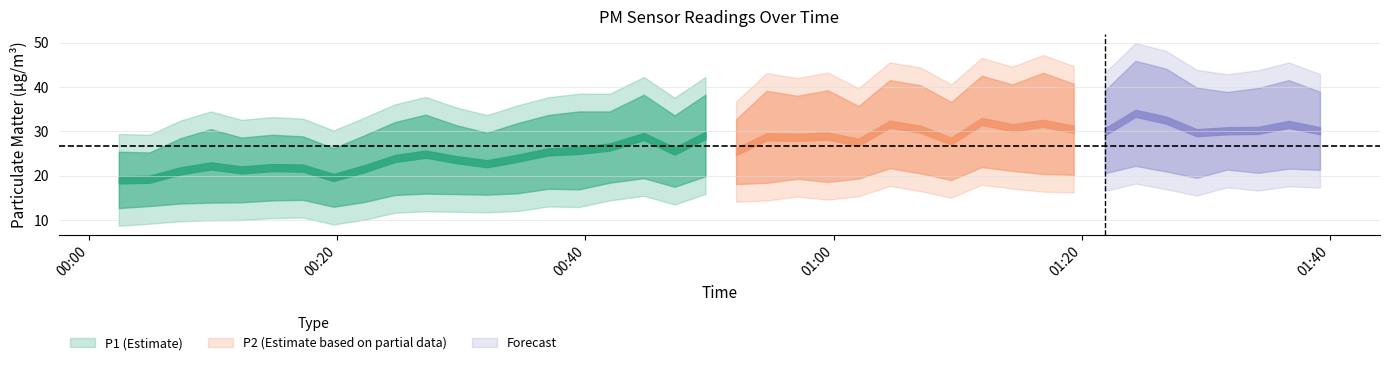

Which series has the largest total across all categories?

P1